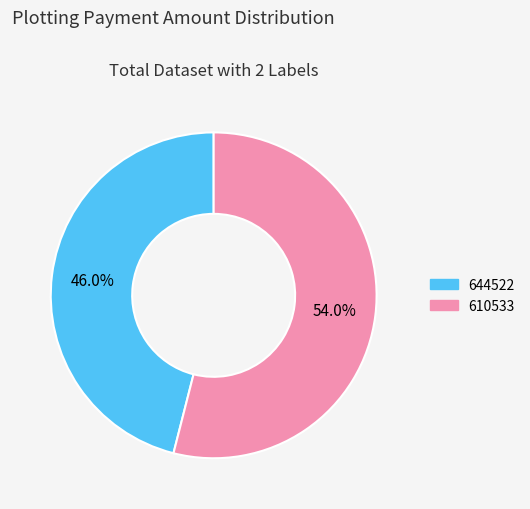

Combined, what portion of the pie is 644522 and 610533?

100.0%